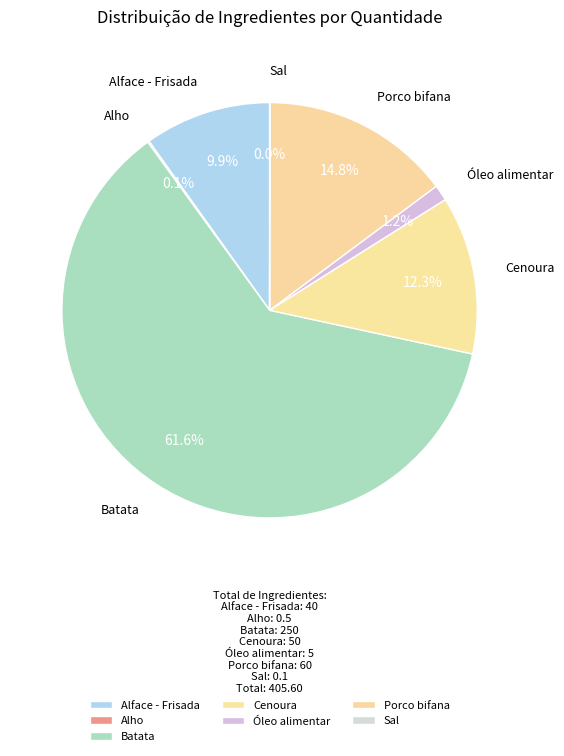

Between Óleo alimentar and Porco bifana, which is larger?

Porco bifana